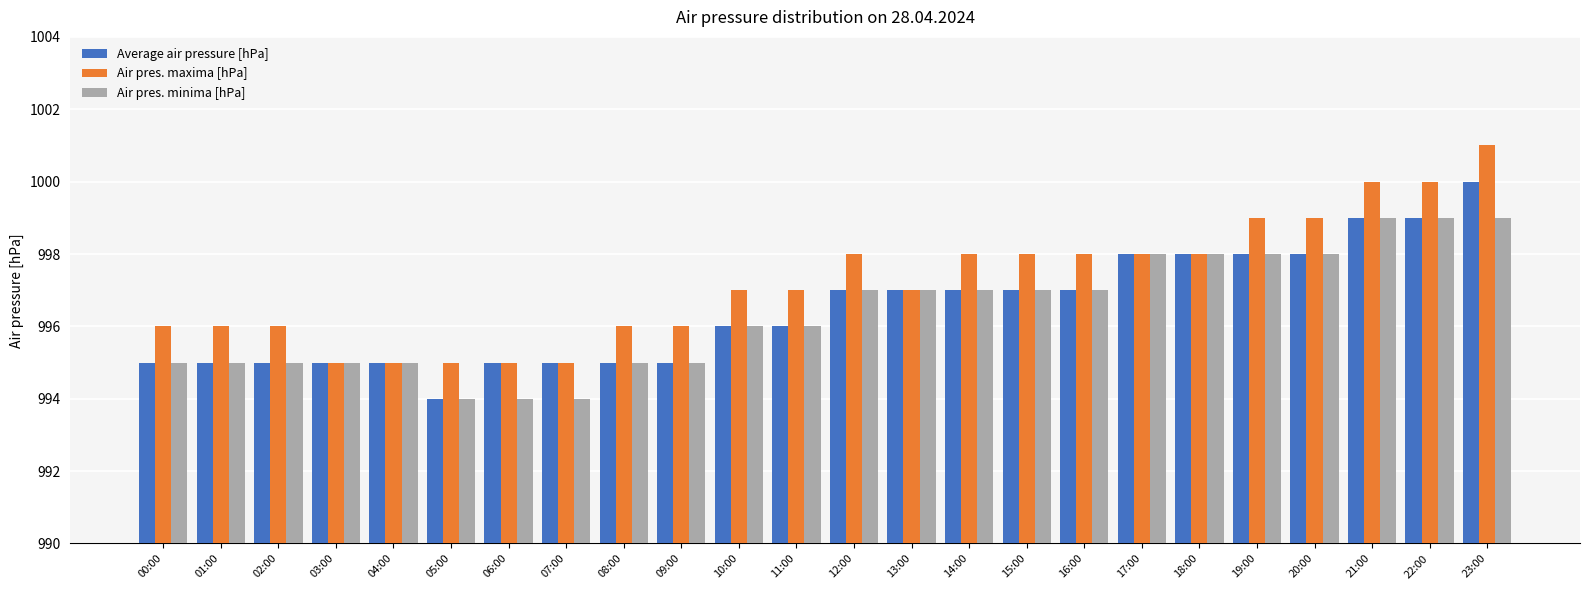

What are all the series names shown in the legend?

Average air pressure [hPa], Air pres. maxima [hPa], Air pres. minima [hPa]